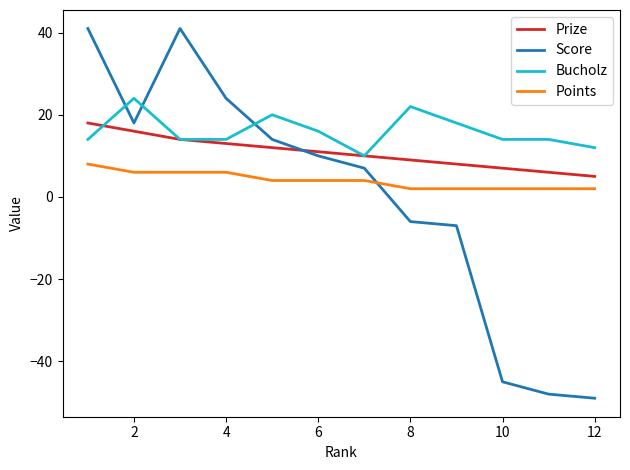

What is the sum of all Prize values?

129